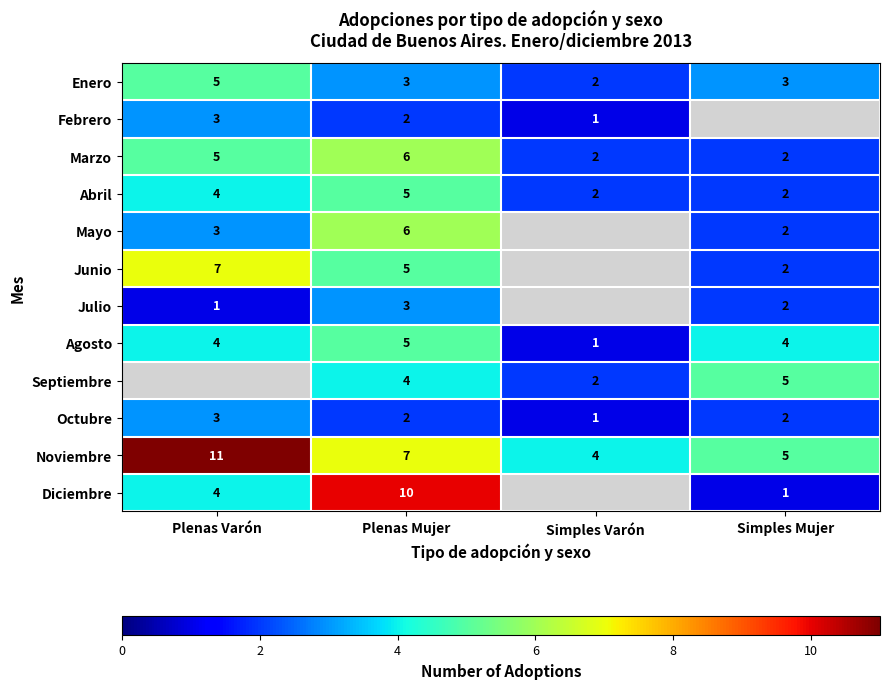

The Octubre series shows 1 at Simples Mujer. True or false?

False